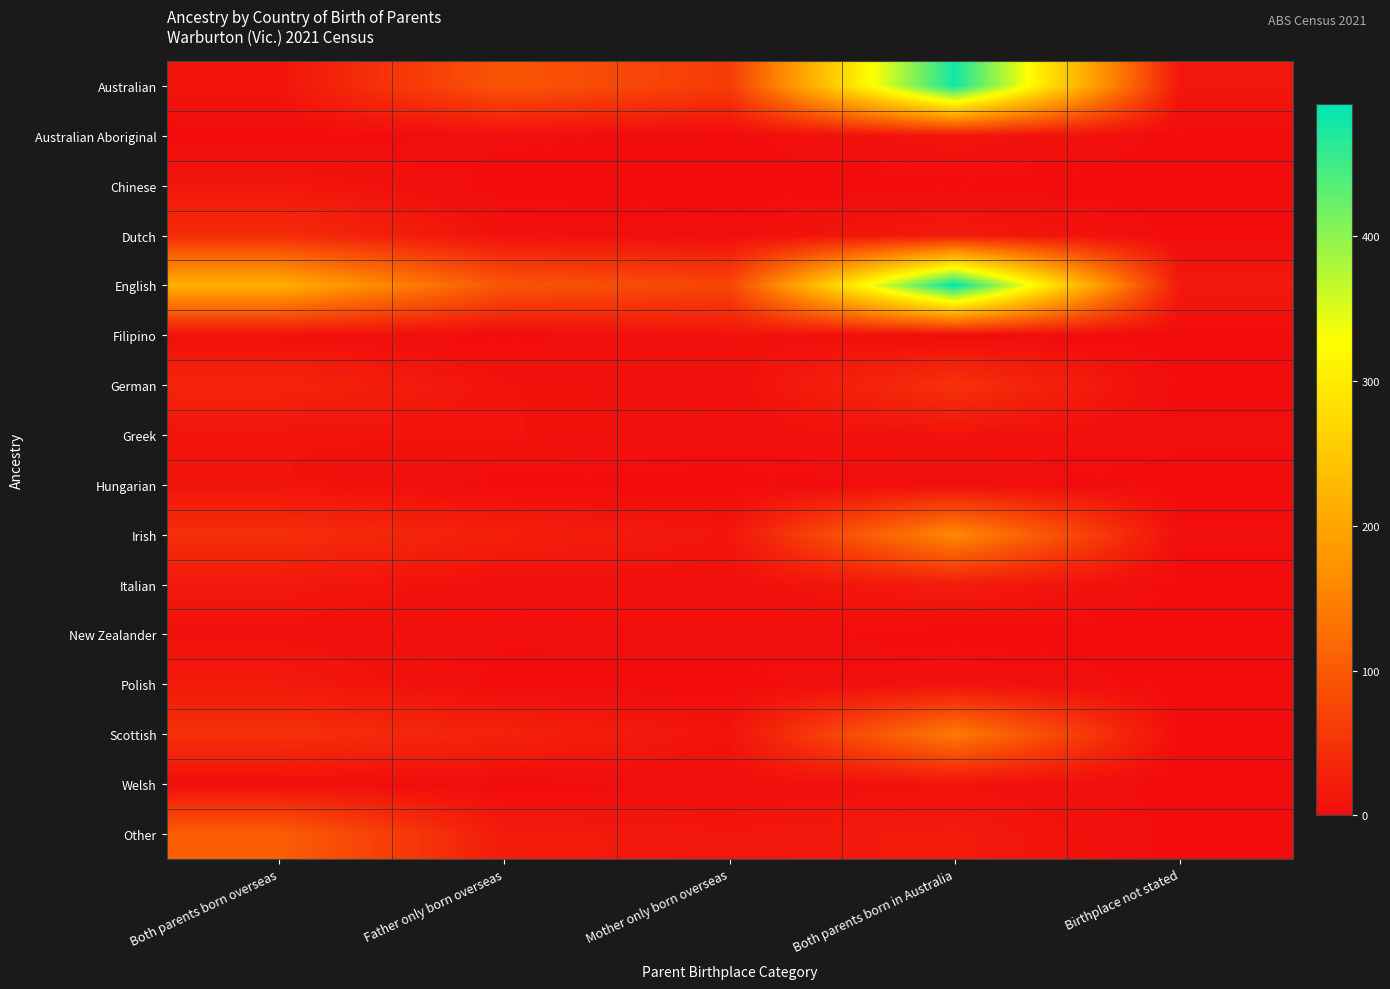

At which category is the sum across all series the highest?

Both parents born in Australia